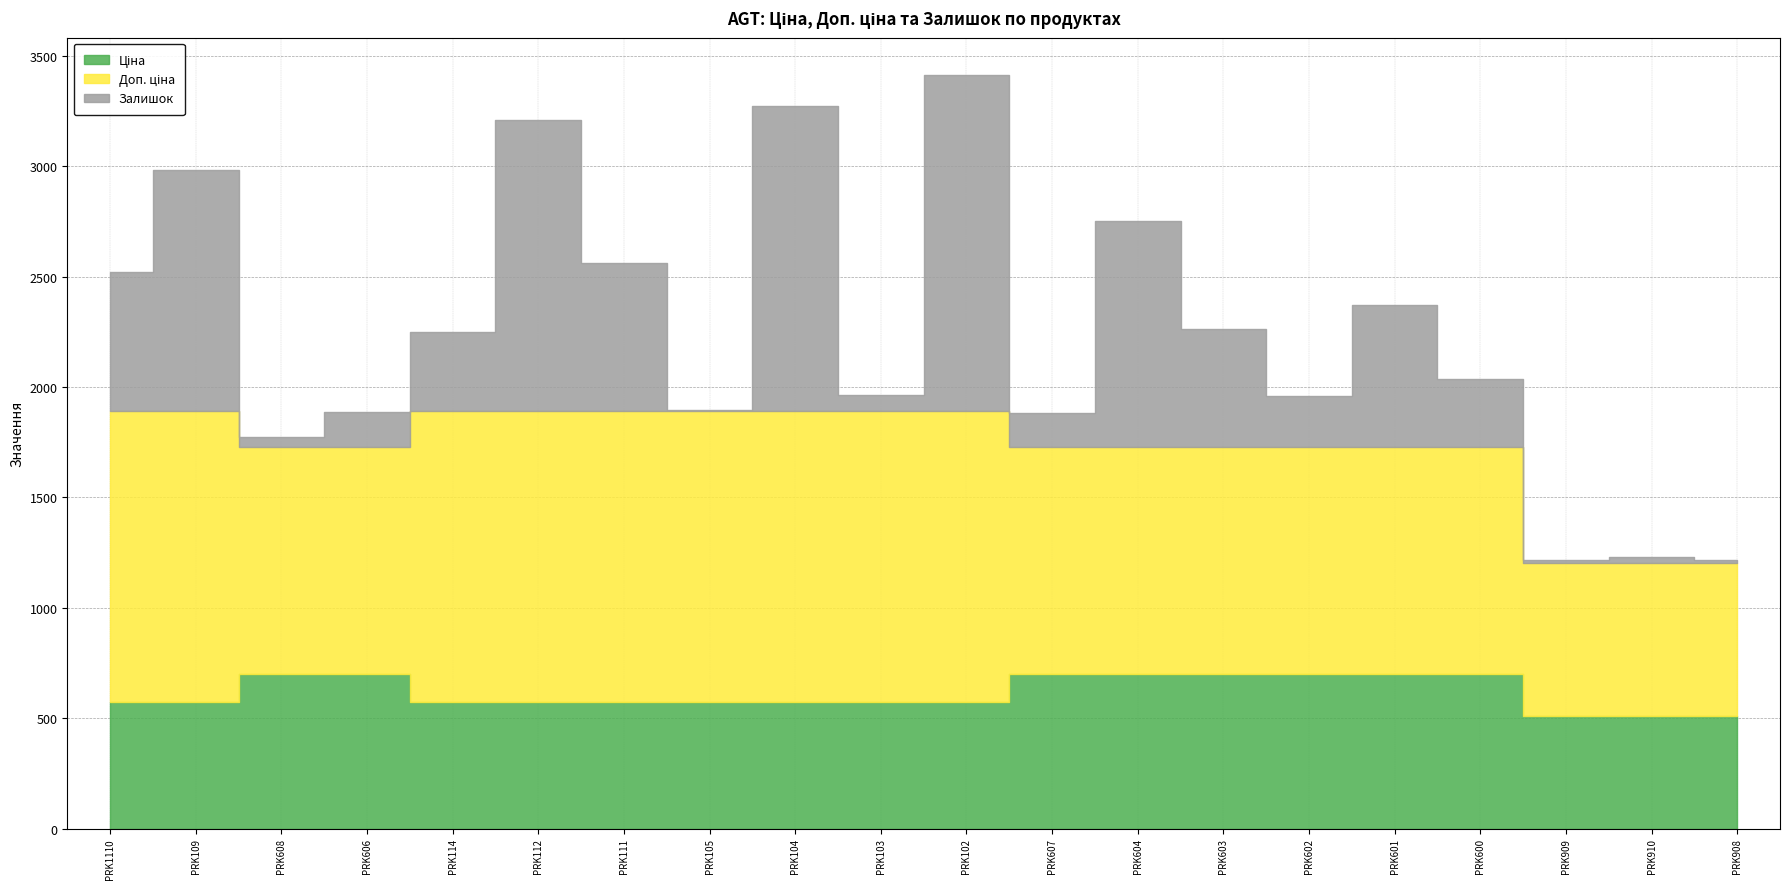

The value of Ціна at PRK603 is 1111.5. True or false?

False